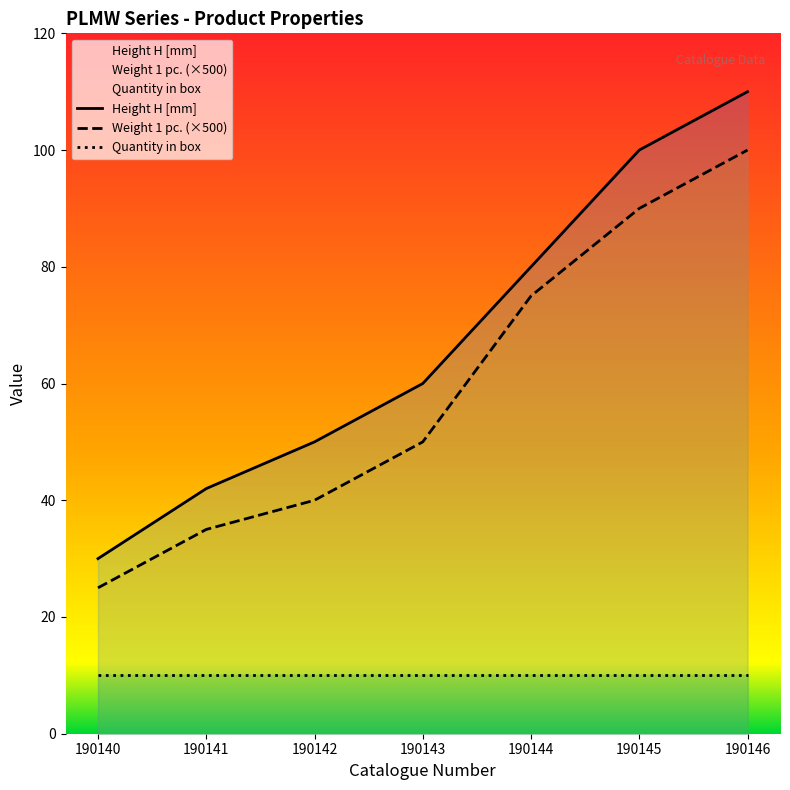

Read the Weight 1 pc. (×500) value at 190145, to the nearest 5.

90